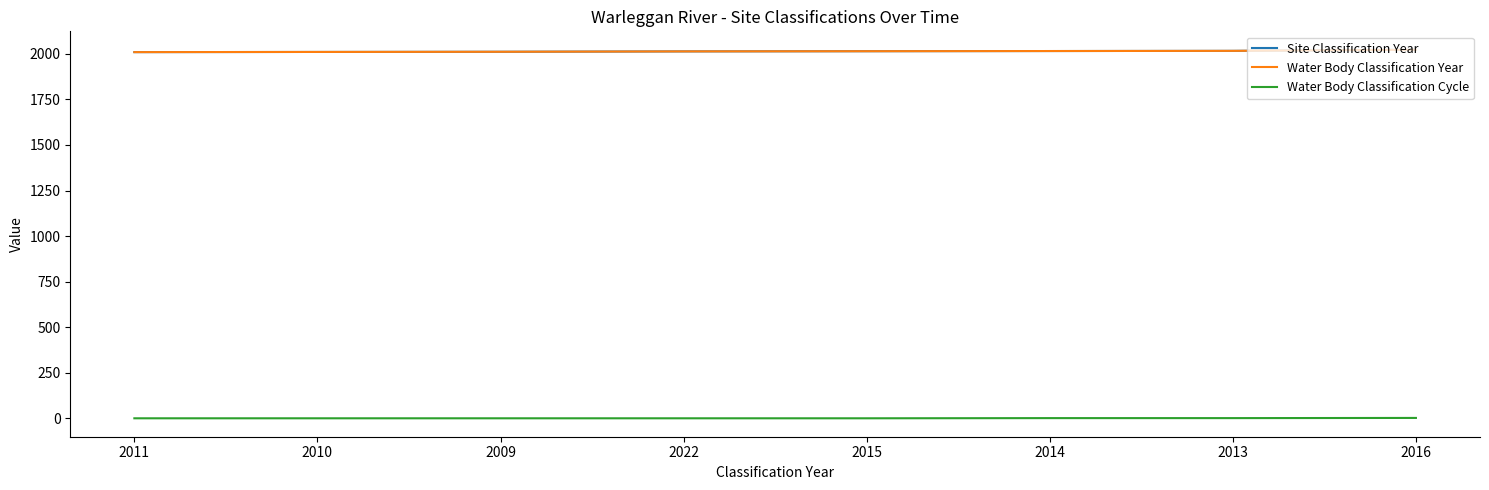

What is the total value across all series at 2010?

4021